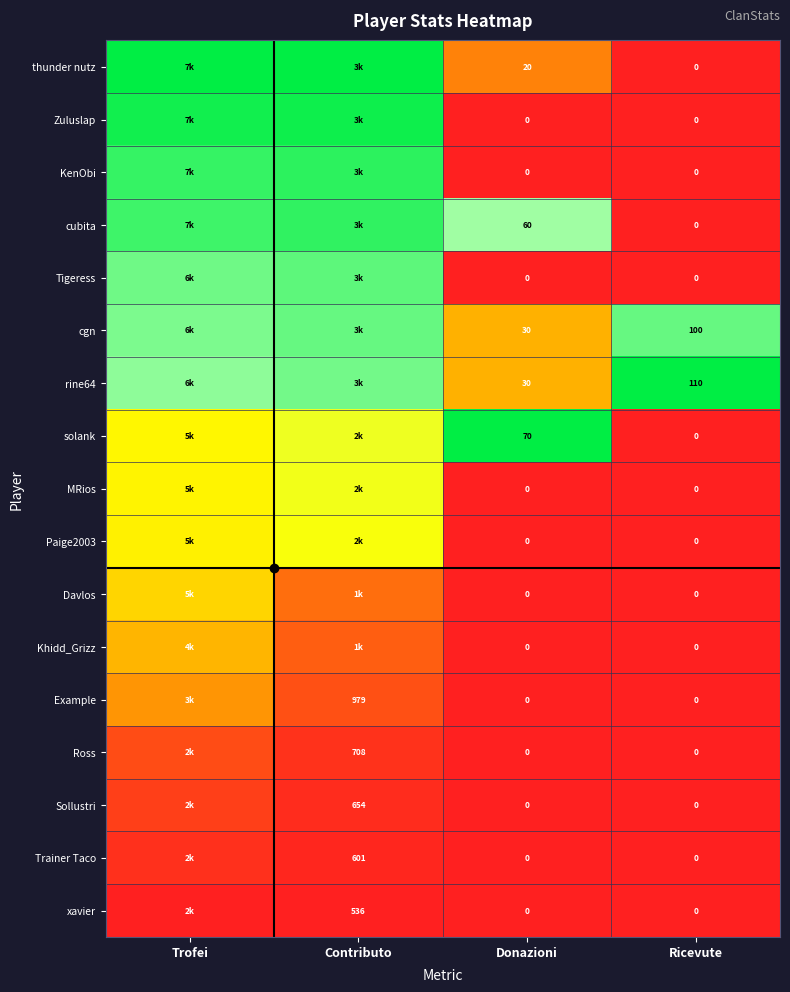

Which category has the highest value across all series?

Trofei